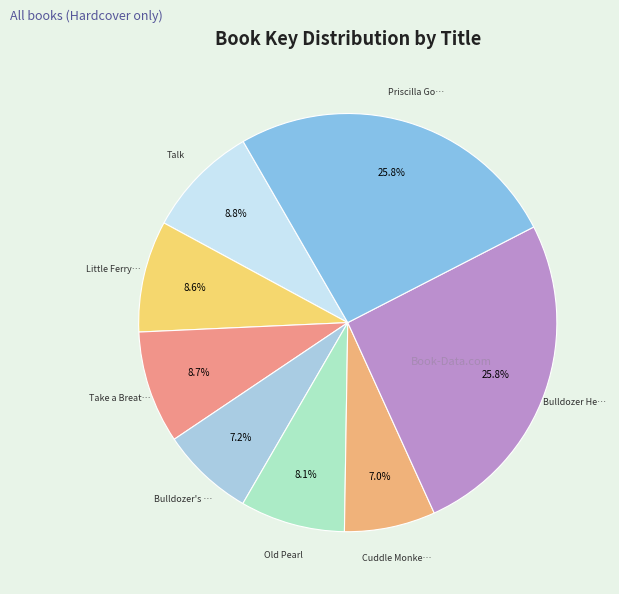

How many segments does this pie chart have?

8